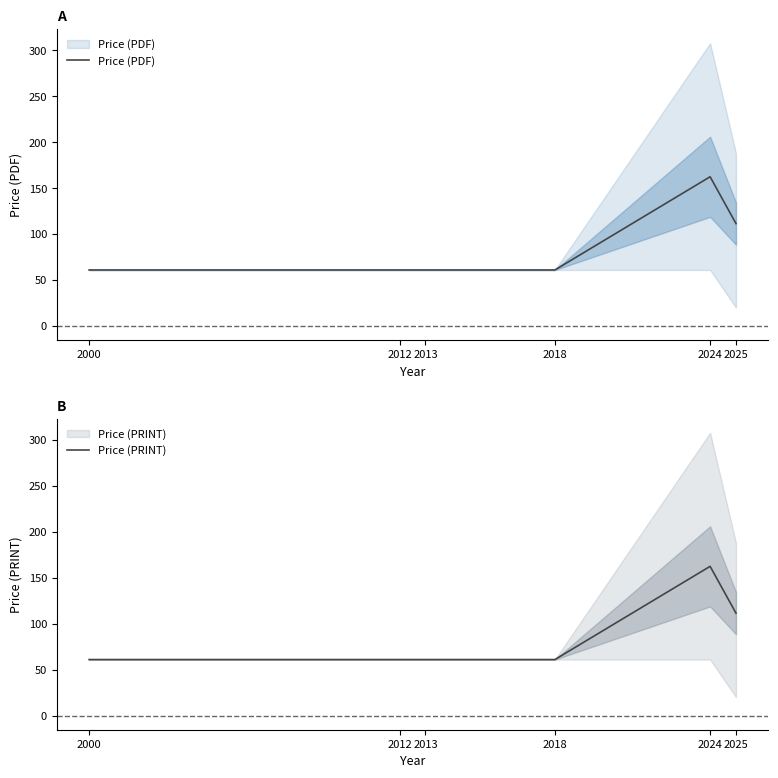

What is the sum of the Price (PRINT) values at 2012 and 2000?

122.0